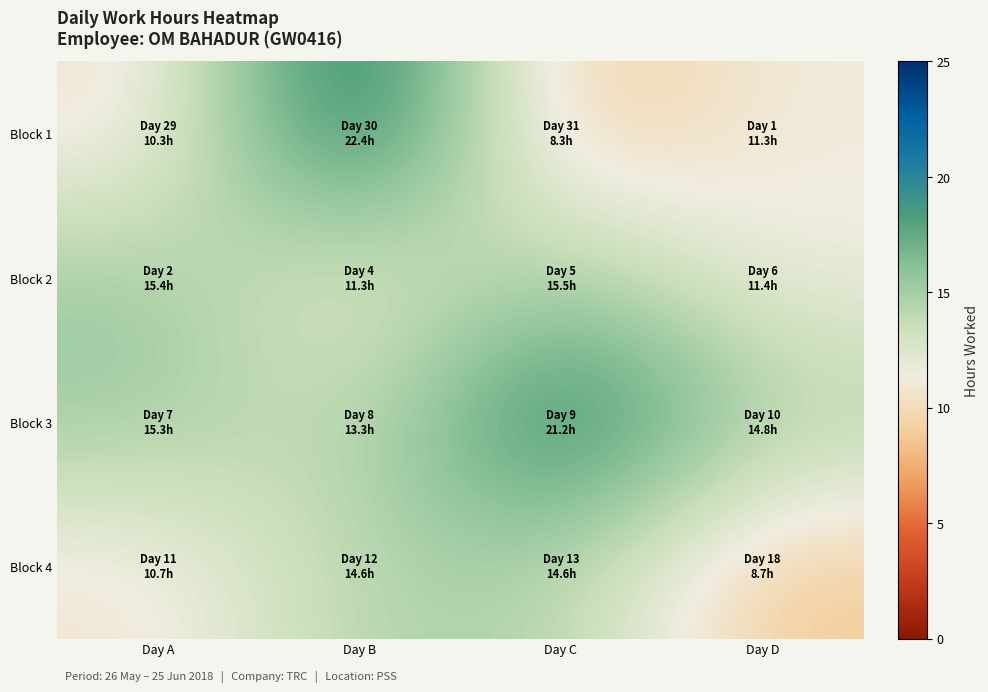

Rank the series at Day C from highest to lowest value.

Block 3, Block 2, Block 4, Block 1